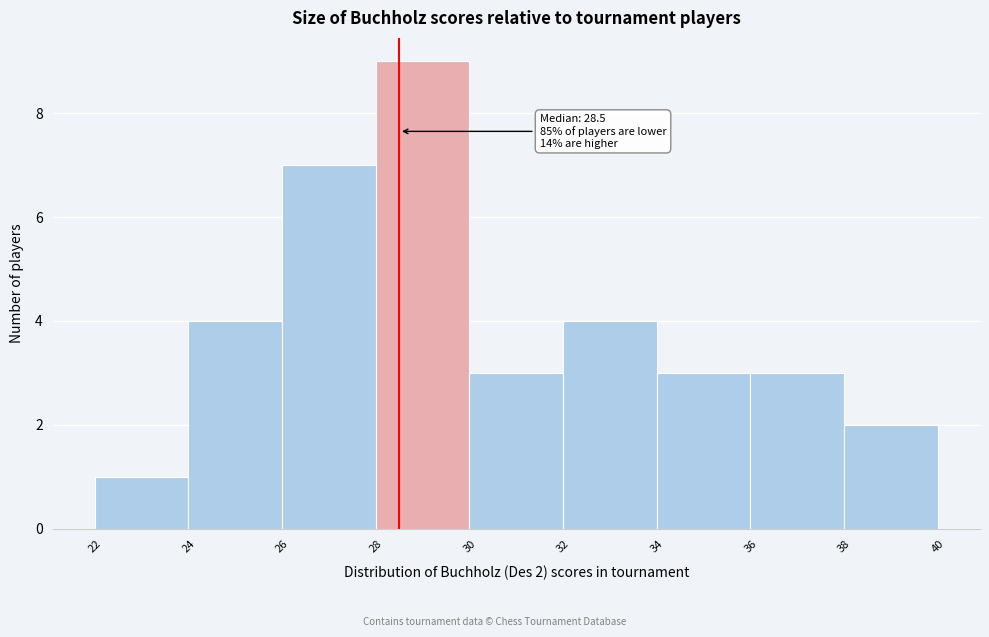

Over which range of the x-axis is the bar tallest?

28 to 30